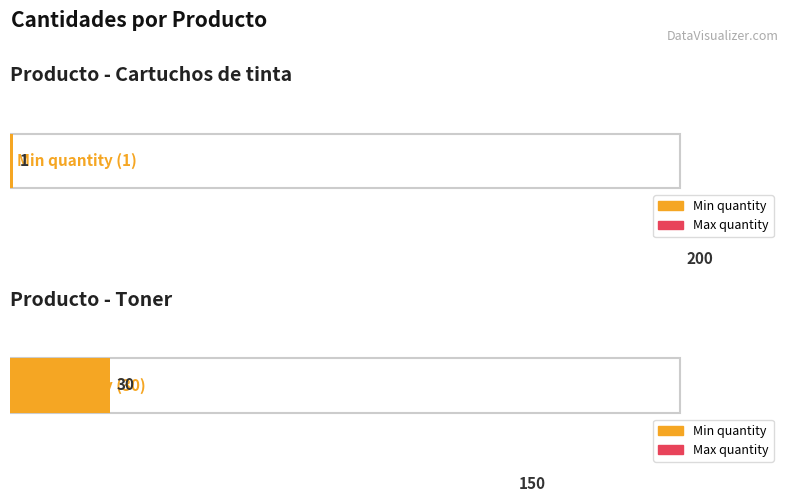

Which label corresponds to the largest value in the chart?

Cartuchos de tinta (200)